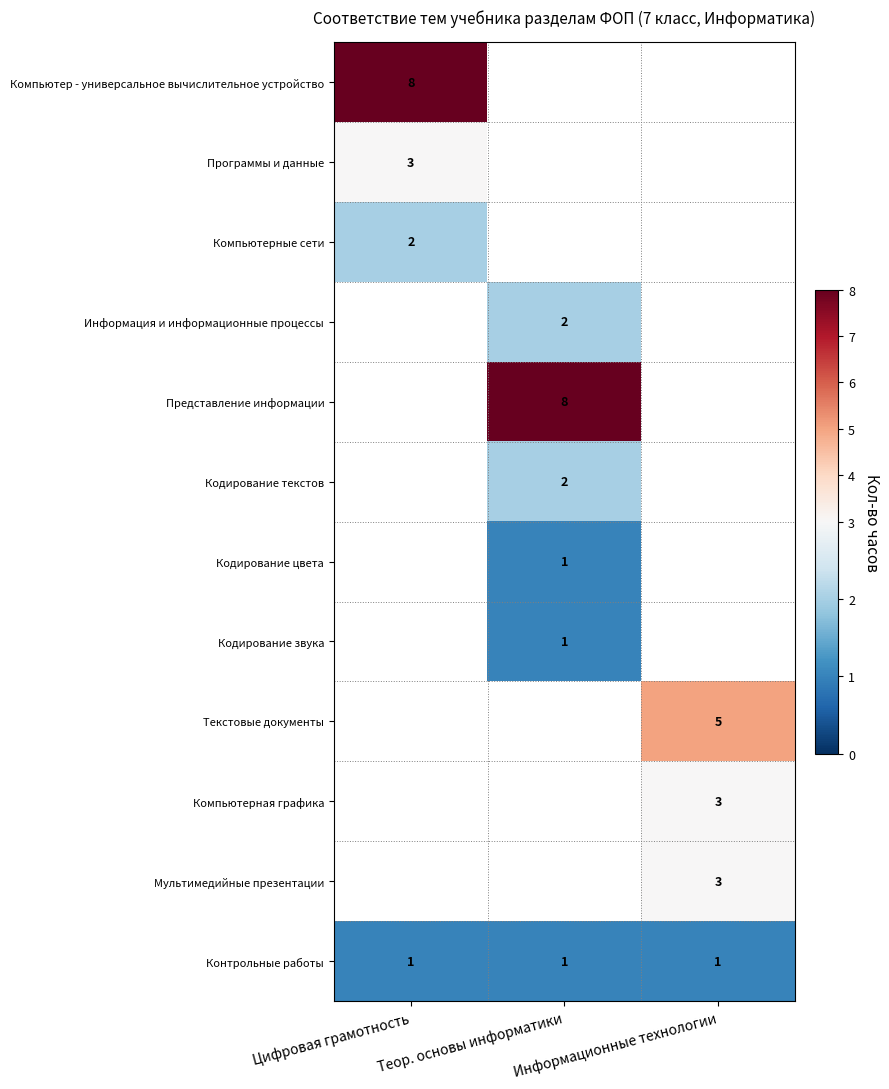

The Кодирование звука series shows 0 at Теор. основы информатики. True or false?

False